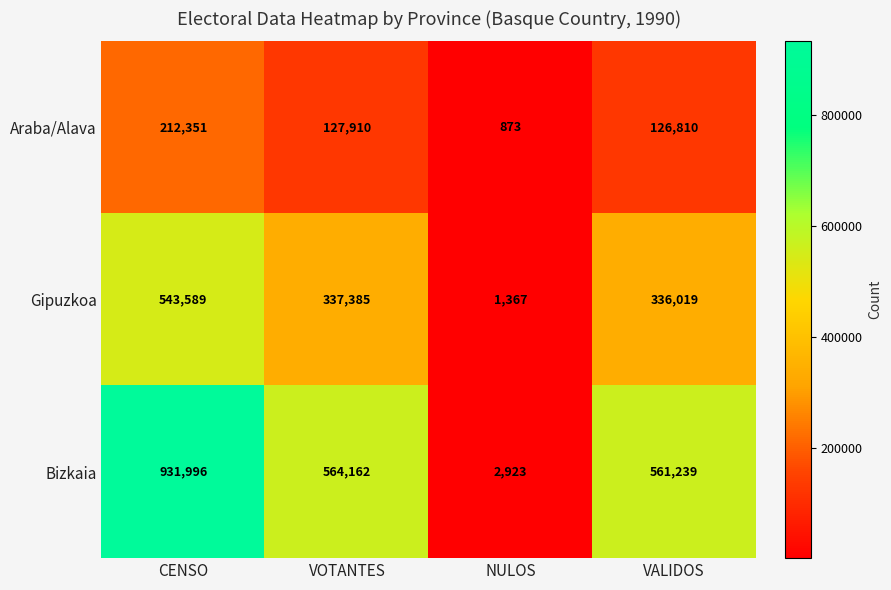

True or false: Gipuzkoa has a value of 337385 at VOTANTES.

True